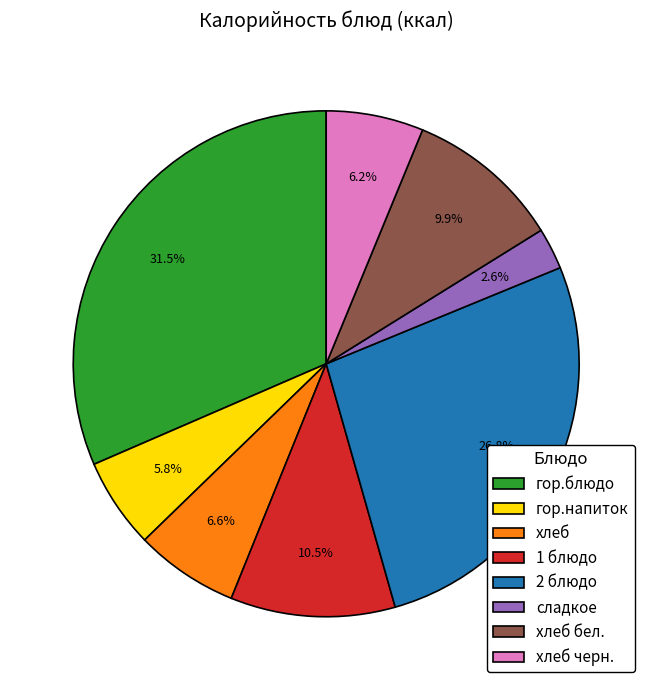

Which has a higher value, 2 блюдо or сладкое?

2 блюдо